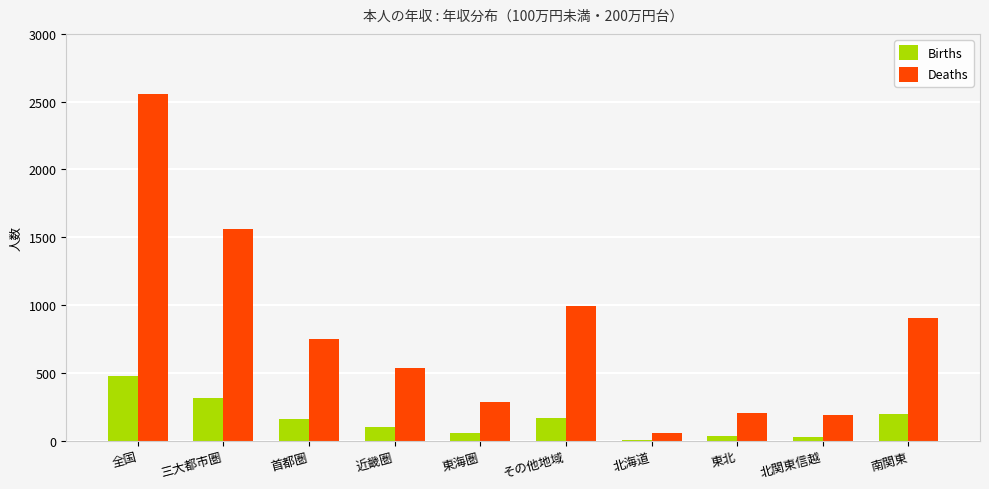

Which series changed the most between 首都圏 and 北関東信越?

Deaths